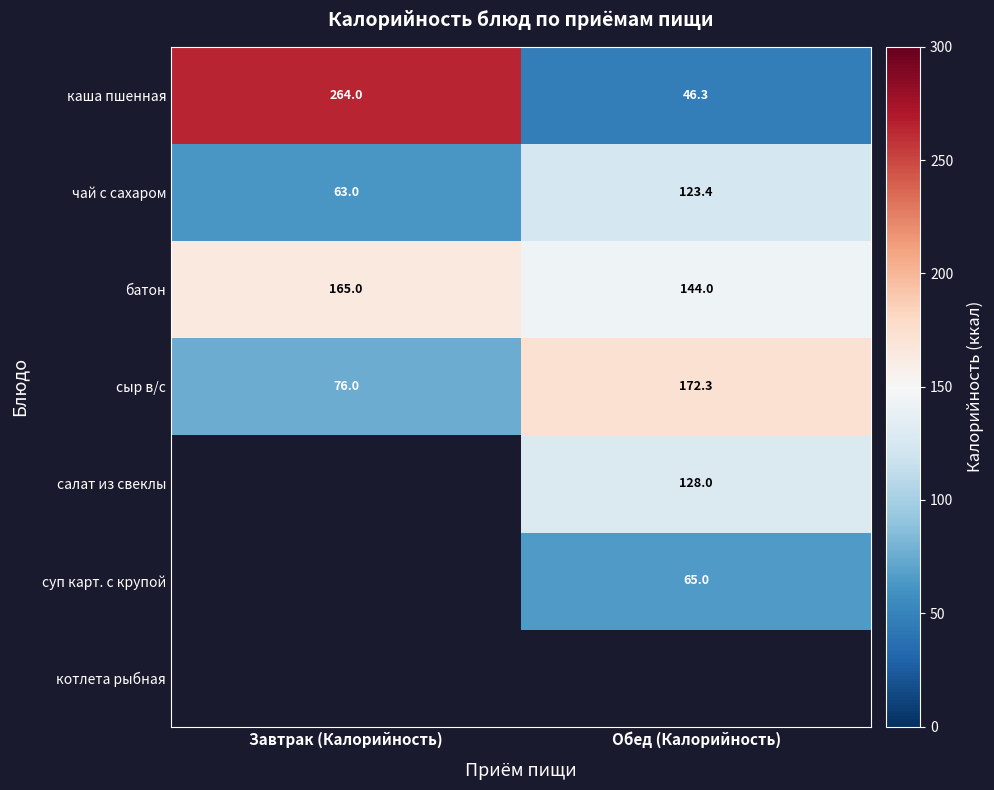

List the labels in order of чай с сахаром value, smallest first.

Завтрак (Калорийность), Обед (Калорийность)